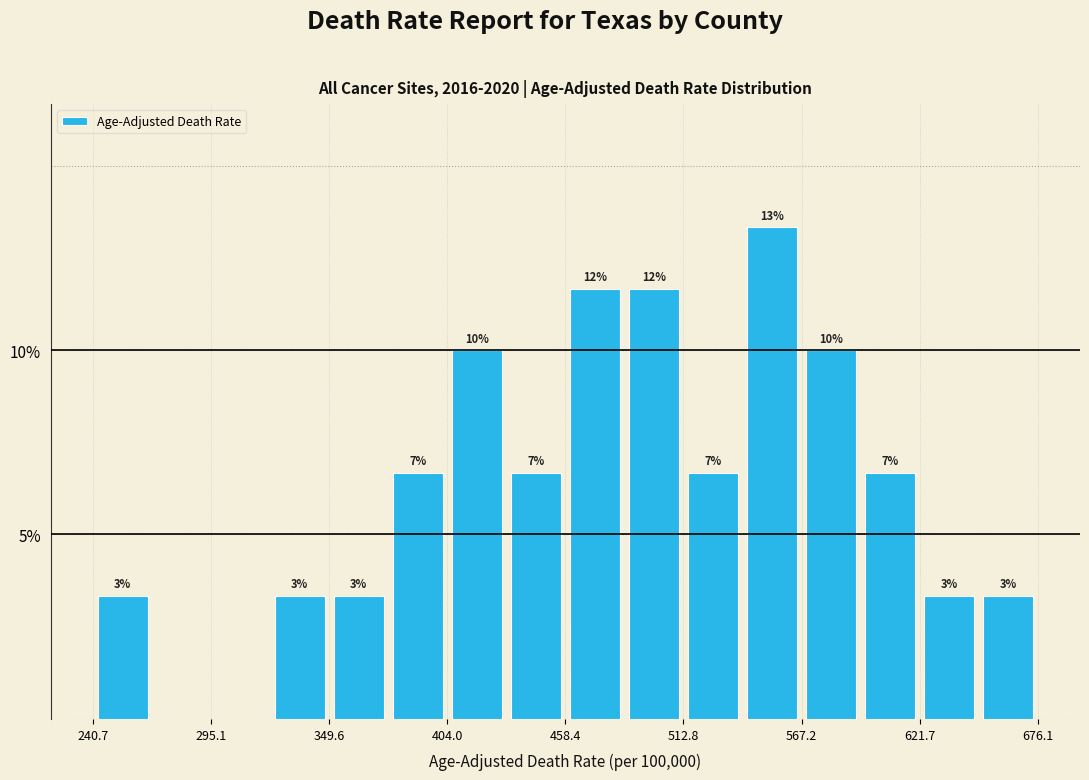

Read against the x-axis, roughly where is the centre of the tallest bar?

550